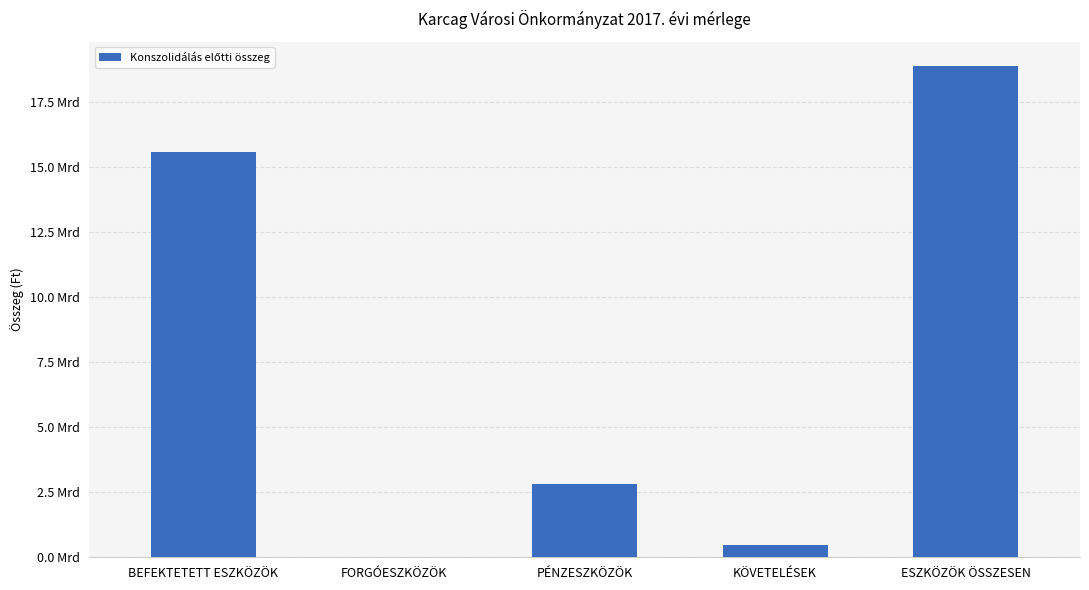

What position from the right is KÖVETELÉSEK?

2